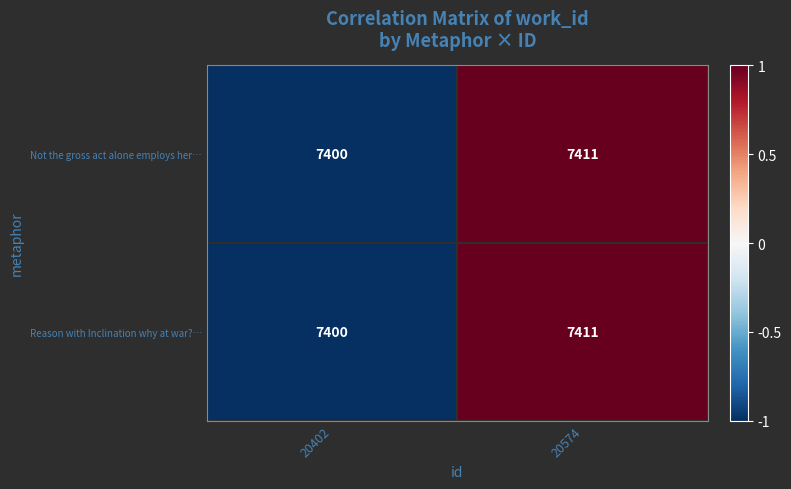

At which category does the chart reach its peak across all series?

20574